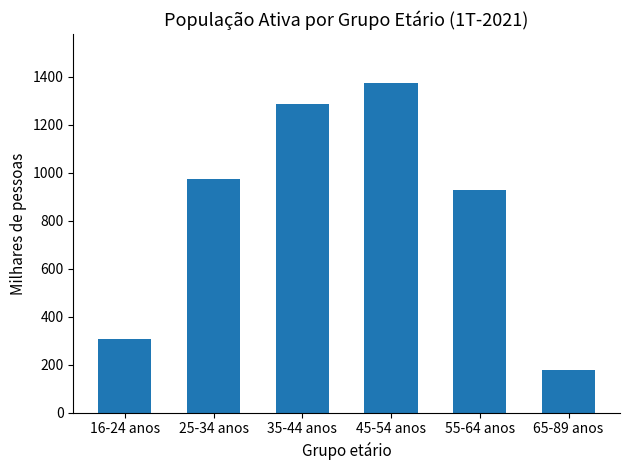

The chart shows a value of 450.6 at 16-24 anos. True or false?

False